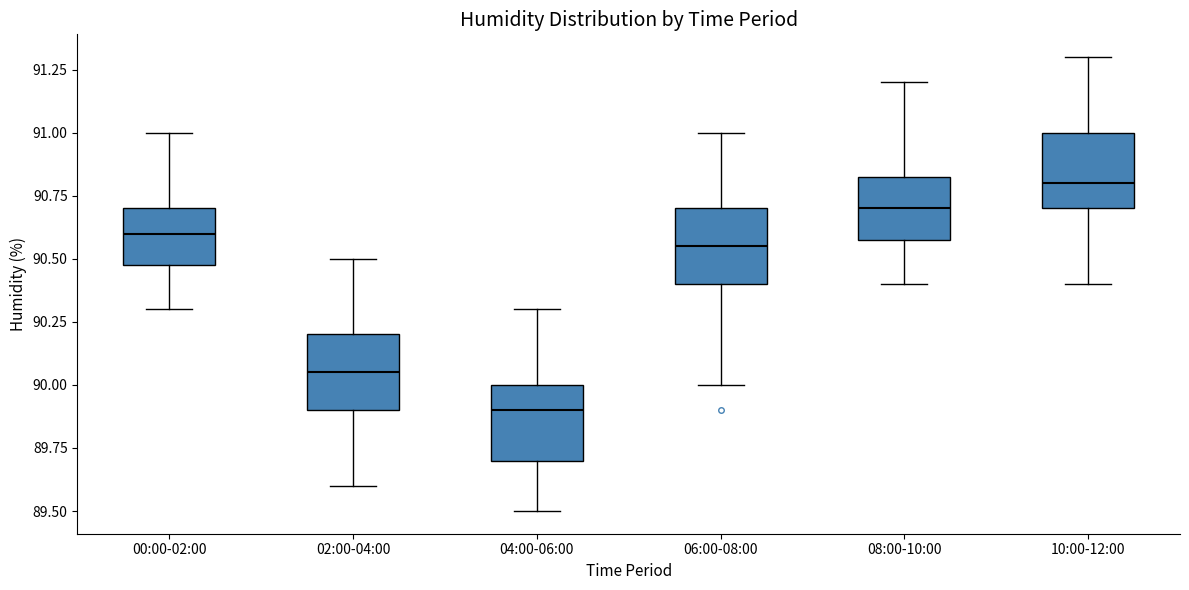

Reading left to right, transcribe this box plot: for each box, give where its median line is, the range the box spans, and where its two whiskers end, as read against the y-axis. The values are not printed on the chart, so give them approximately, as read against the axis.

00:00-02:00: median 90.60, box 90.50 to 90.70, whiskers 90.30 to 91.00
02:00-04:00: median 90.05, box 89.90 to 90.20, whiskers 89.60 to 90.50
04:00-06:00: median 89.90, box 89.70 to 90.00, whiskers 89.50 to 90.30
06:00-08:00: median 90.55, box 90.40 to 90.70, whiskers 90.00 to 91.00
08:00-10:00: median 90.70, box 90.60 to 90.85, whiskers 90.40 to 91.20
10:00-12:00: median 90.80, box 90.70 to 91.00, whiskers 90.40 to 91.30